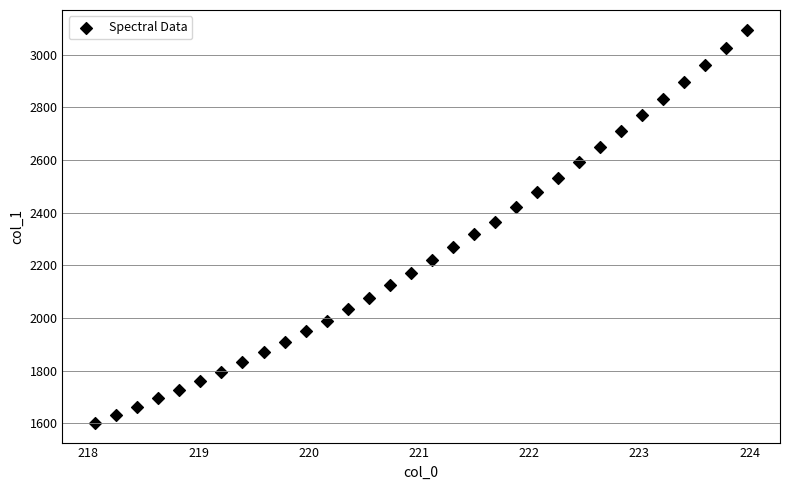

What is the range of Y values (max minus min)?

1493.5